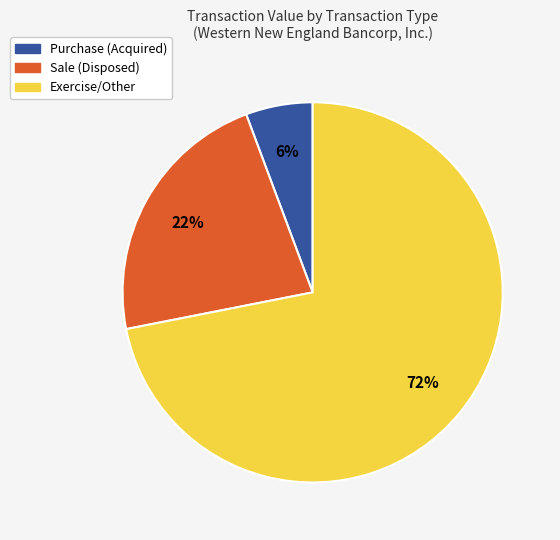

Is there any slice that represents more than half of the pie?

Yes